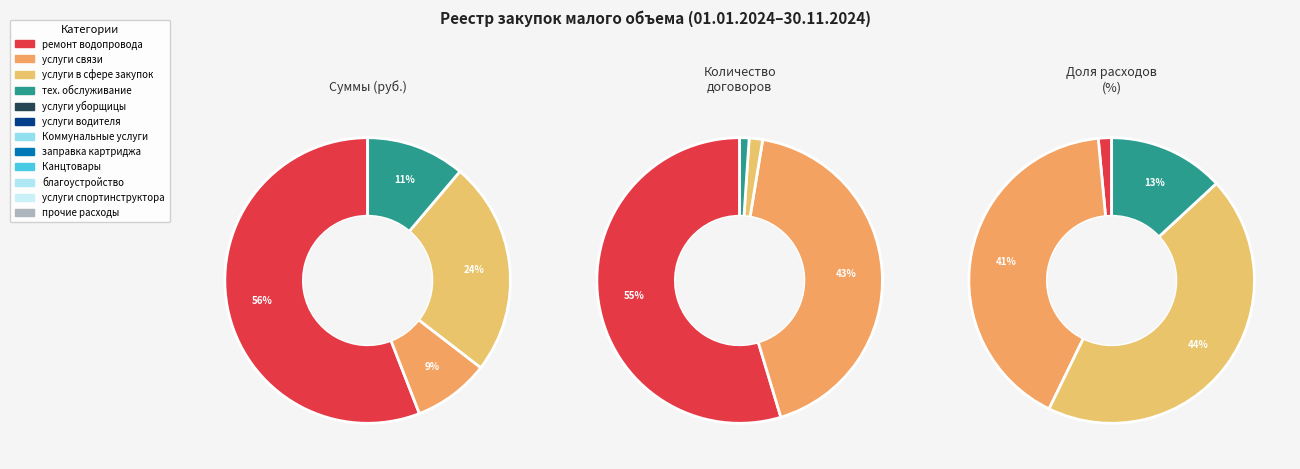

True or false: благоустройство accounts for 31% of the total.

False